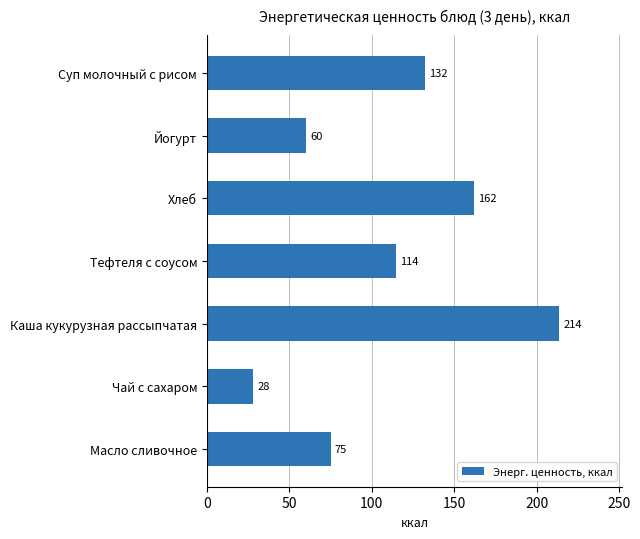

Between Тефтеля с соусом and Каша кукурузная рассыпчатая, which is larger?

Каша кукурузная рассыпчатая